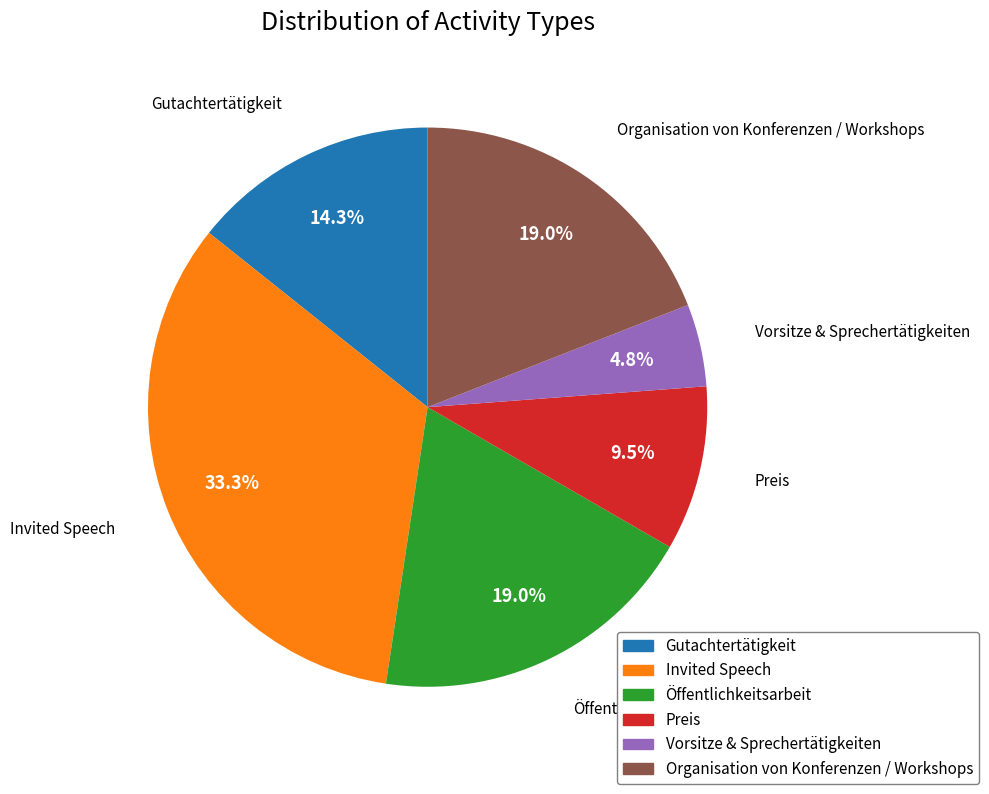

What is the ratio of the value at Öffentlichkeitsarbeit to the value at Vorsitze & Sprechertätigkeiten?

4.0